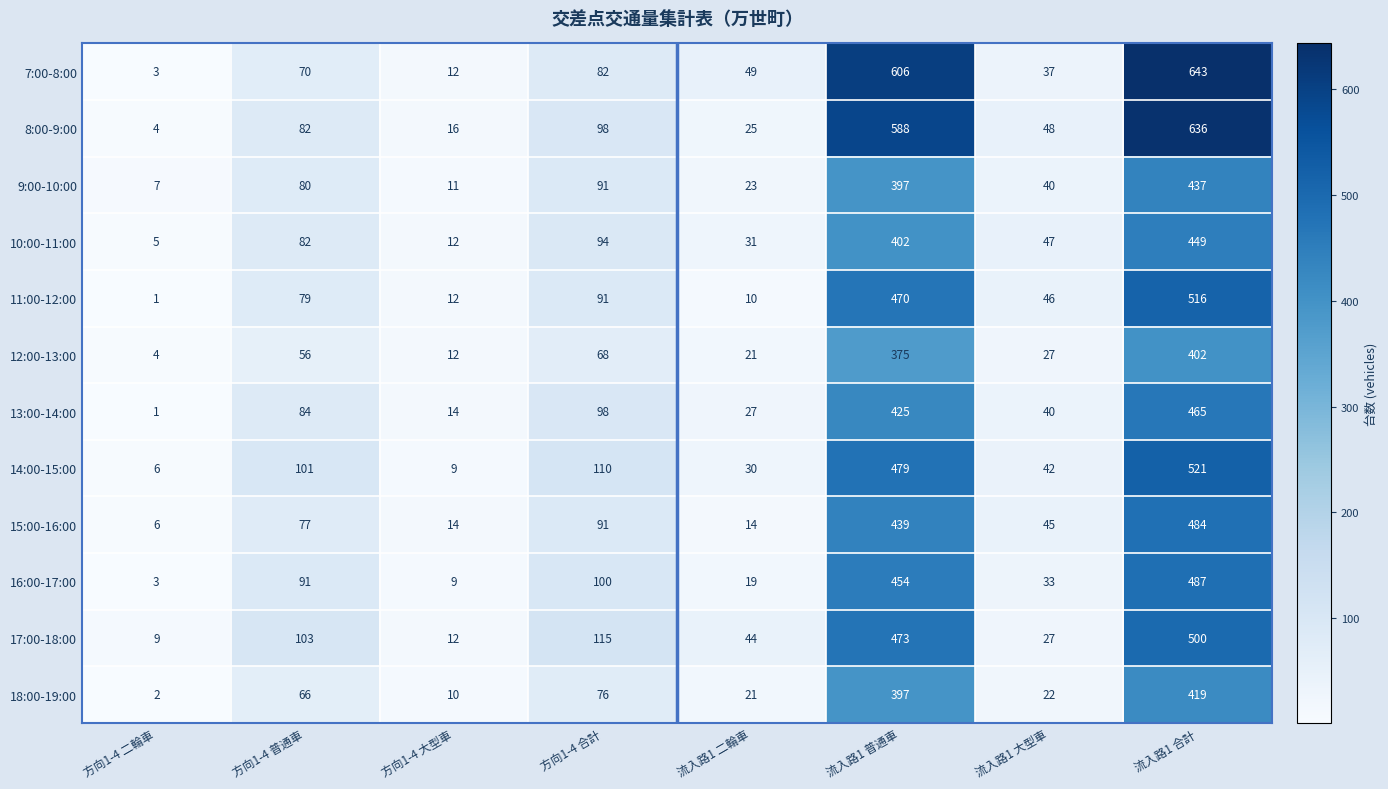

What is the difference between the second highest and second lowest values in the 12:00-13:00 series?

363